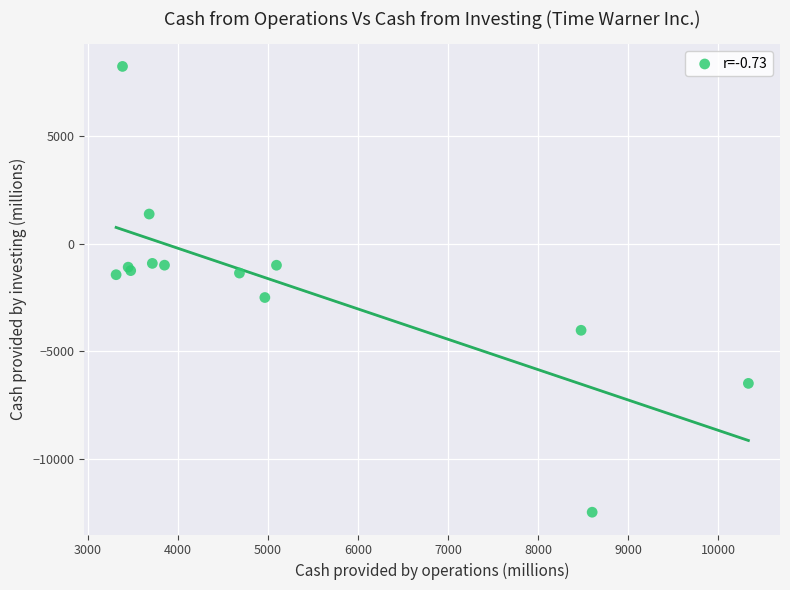

What Y value in the scatter plot is closest to -2115?

-2496